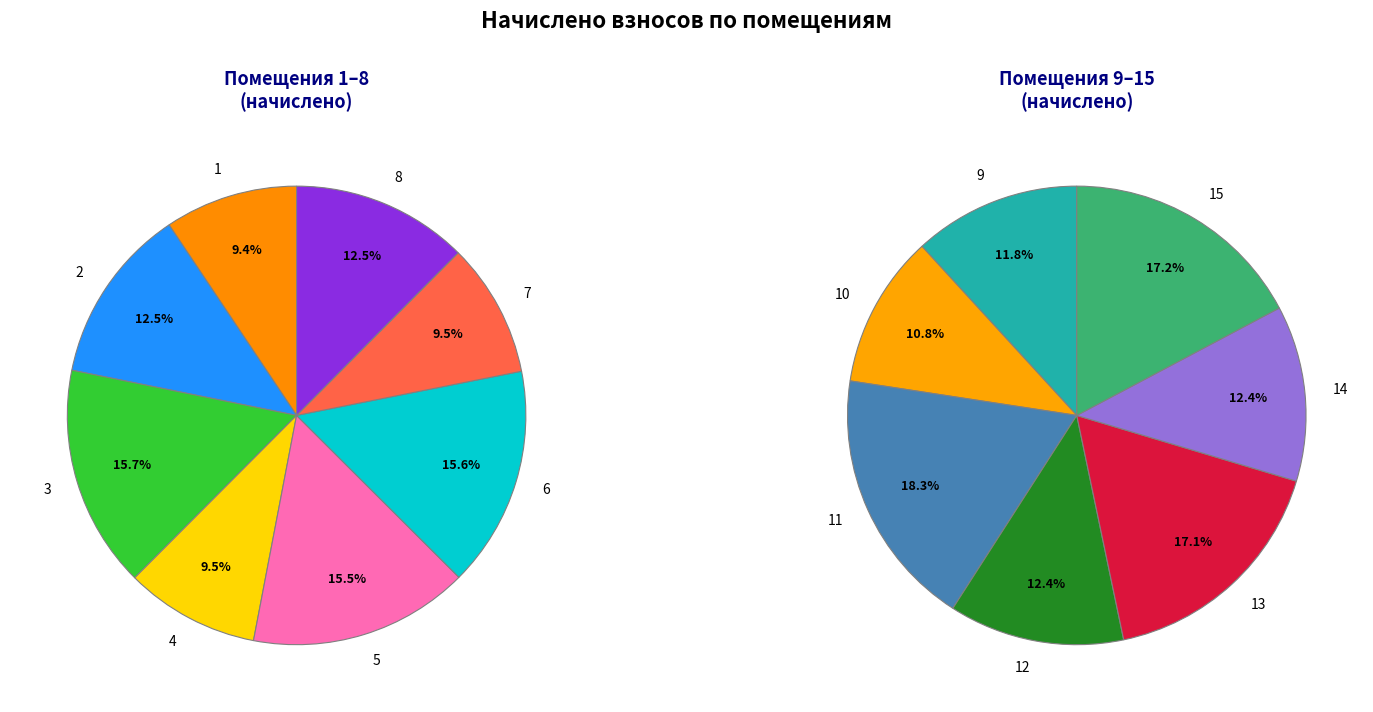

Which category has the biggest portion of the pie?

11